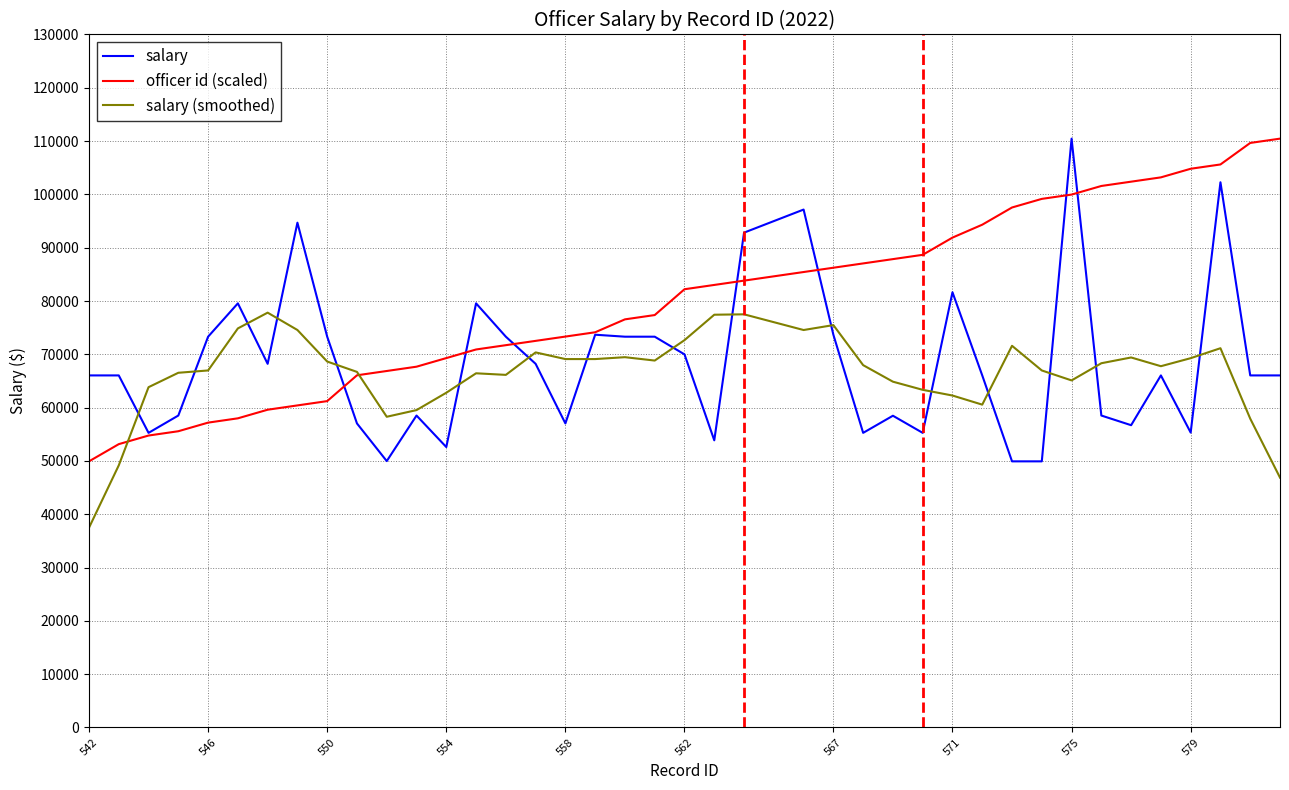

Which series has the largest total across all categories?

officer id (scaled)